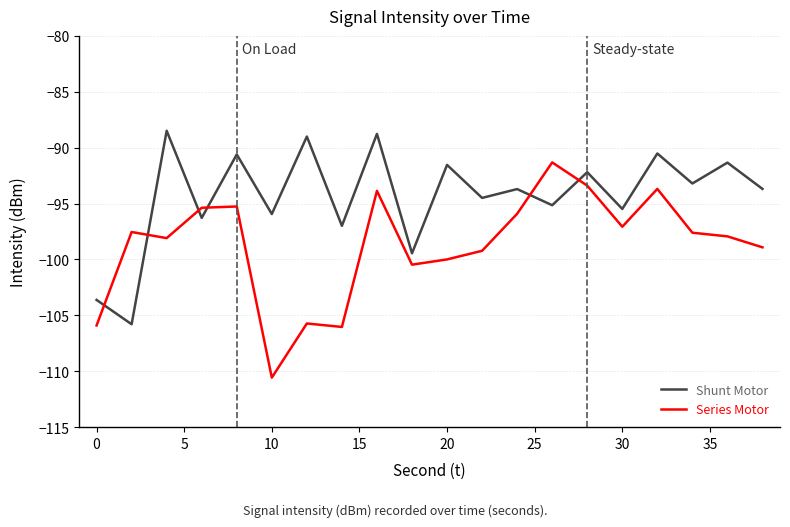

What is the minimum value shown in the chart?

-110.6